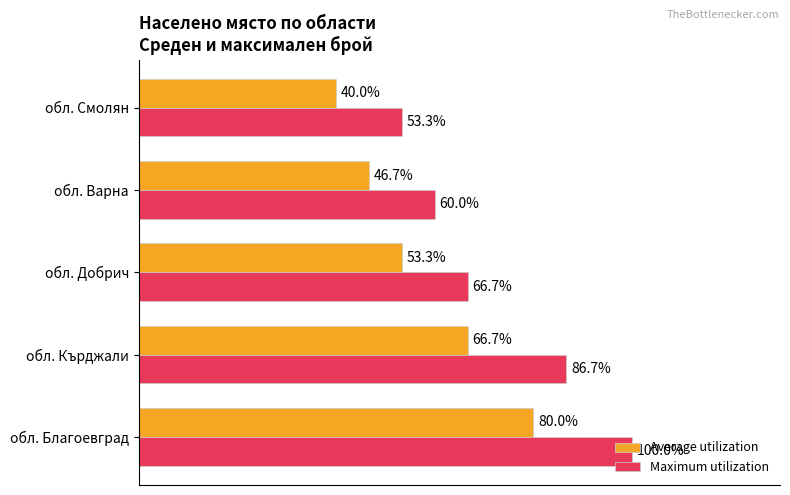

What are all the series names shown in the legend?

Average utilization, Maximum utilization